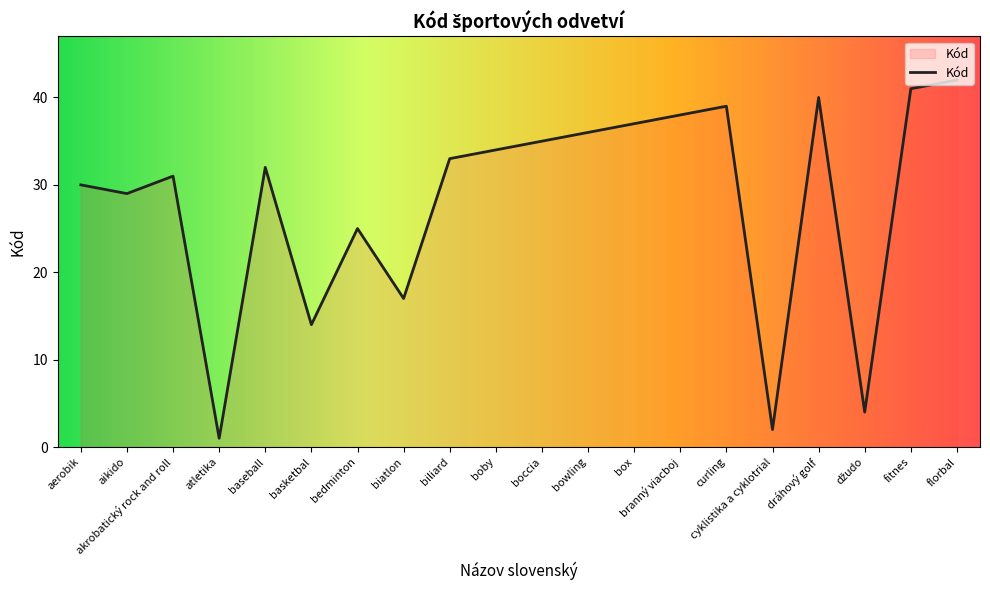

Which category has the highest value across all series?

florbal